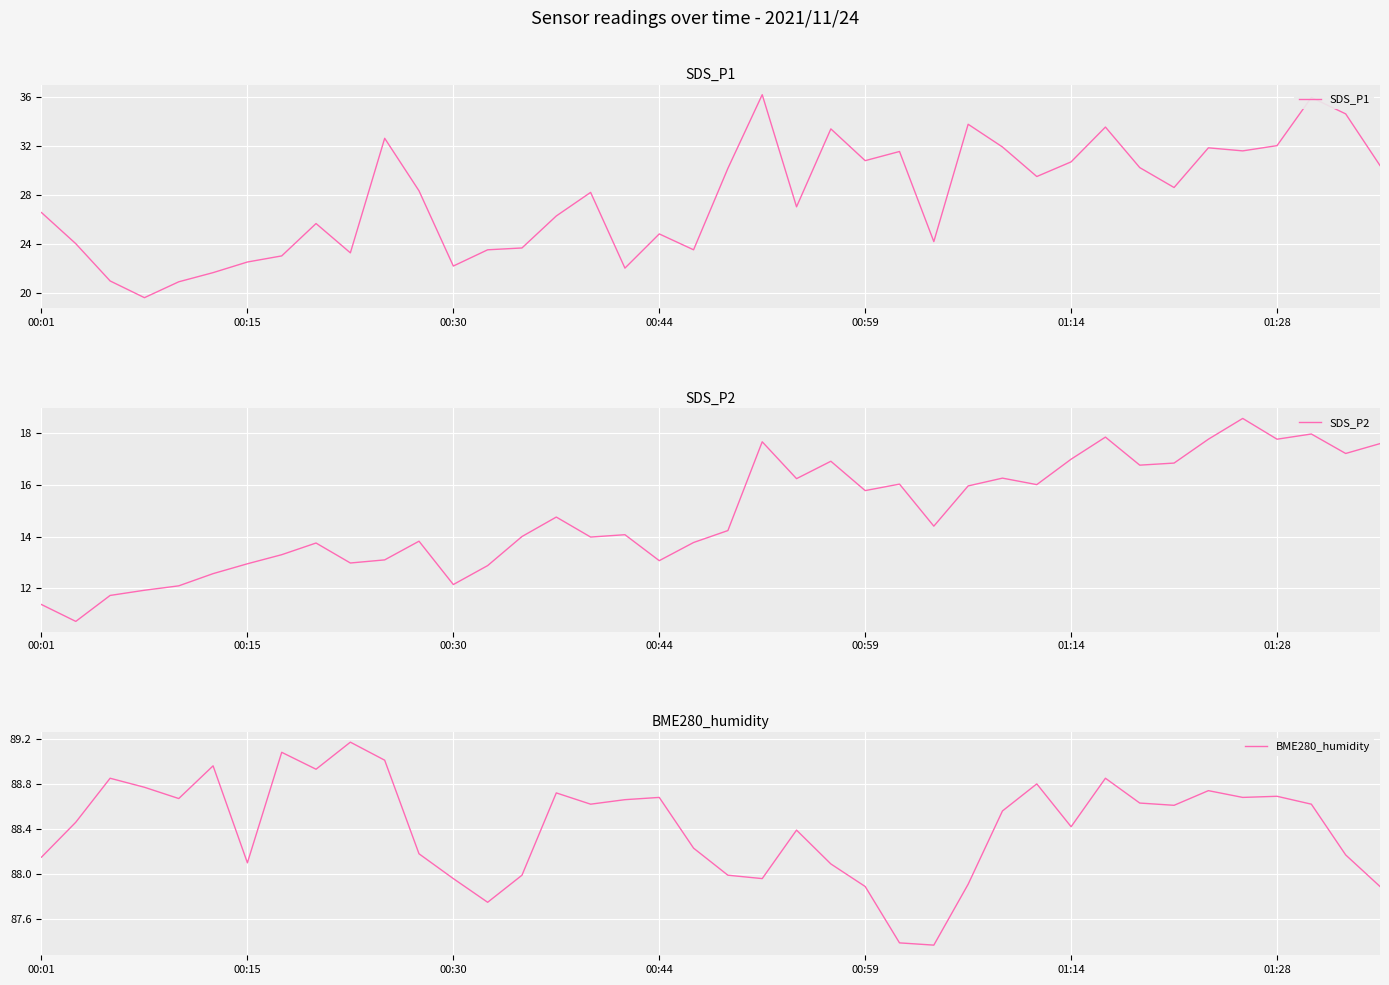

True or false: BME280_humidity has more than 1 interior local peaks.

True